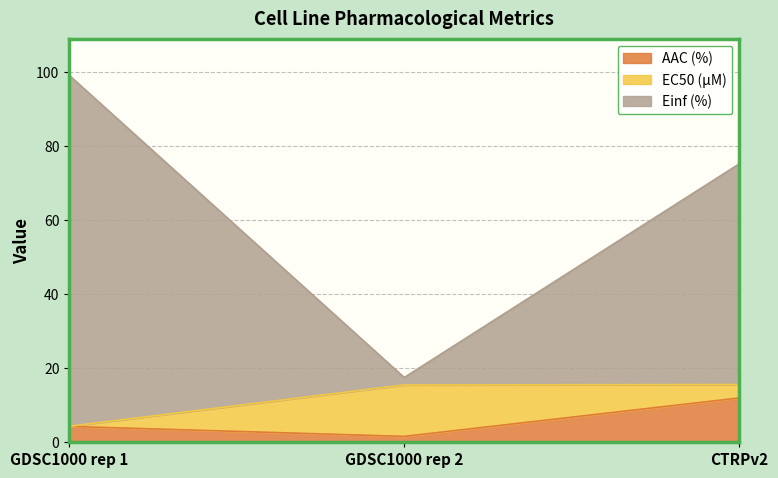

Which category has the lowest value in the AAC (%) series?

GDSC1000 rep 2